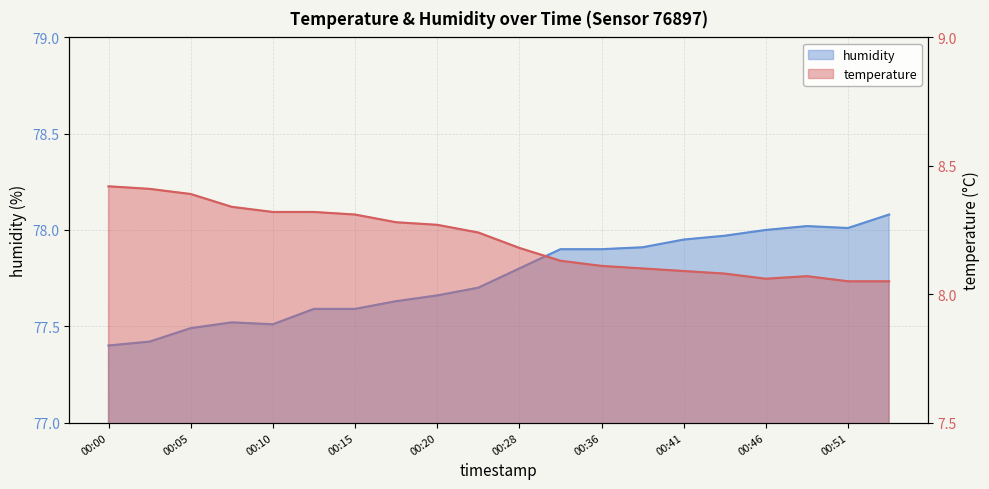

What is the sum of the humidity values at 00:36 and 00:41?

155.9